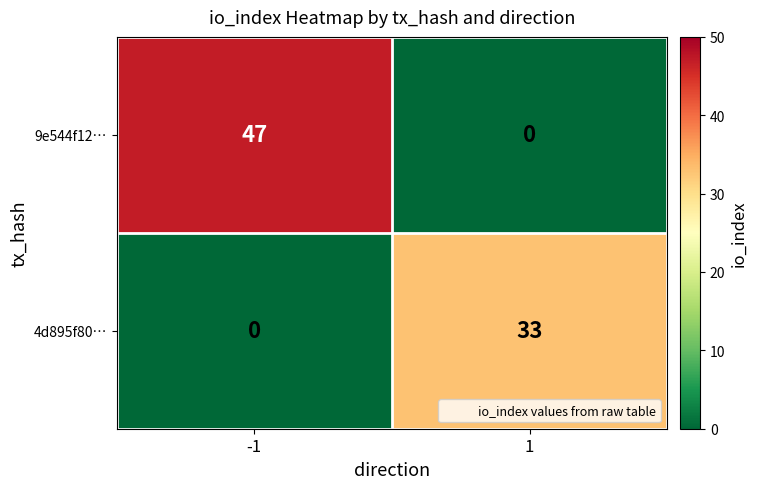

How many values in the 4d895f80… series are below 33?

1